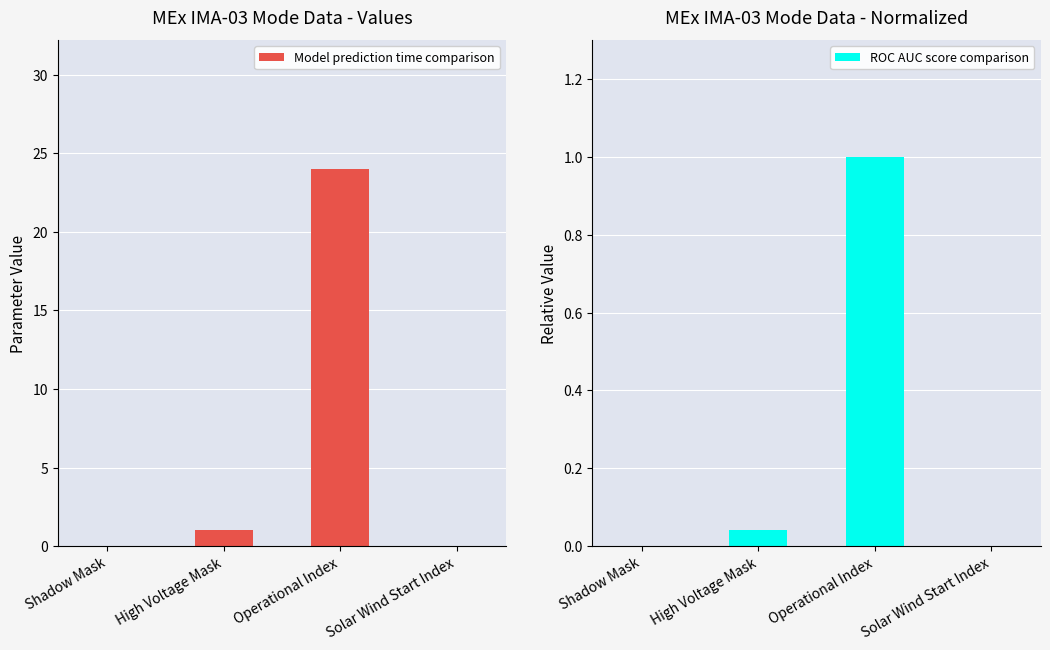

Reading left to right, list all the values displayed in this chart.

Model prediction time comparison: Shadow Mask=0.0	High Voltage Mask=1.0	Operational Index=24.0	Solar Wind Start Index=0.0
ROC AUC score comparison: Shadow Mask=0.0	High Voltage Mask=0.0	Operational Index=1.0	Solar Wind Start Index=0.0